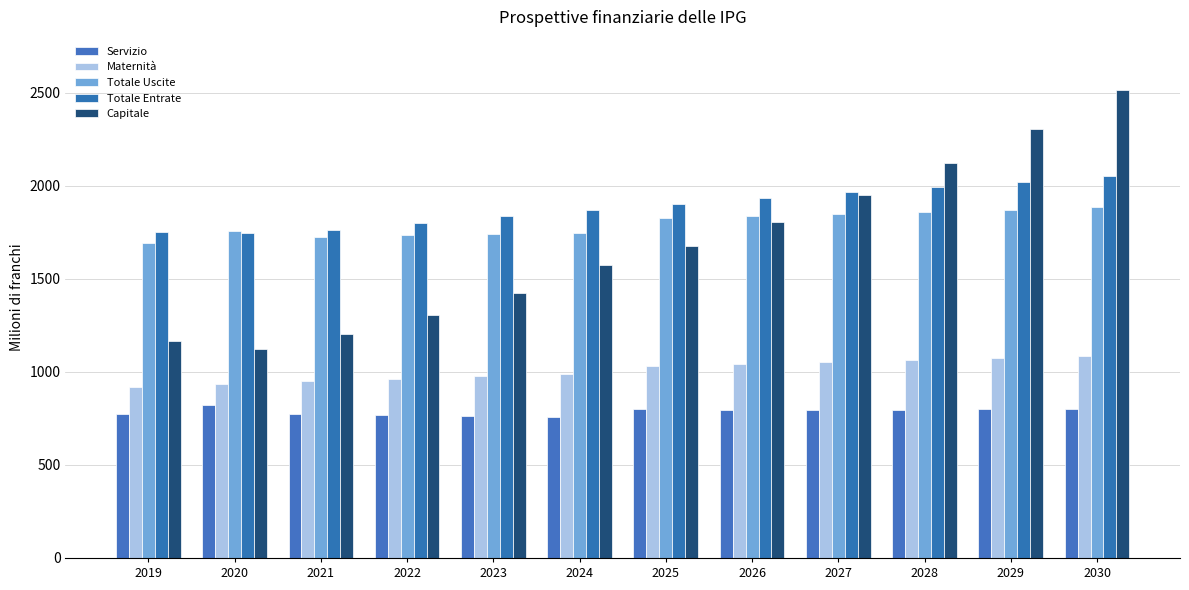

What is the value of the Maternità bar at the 9th from the left?

1052